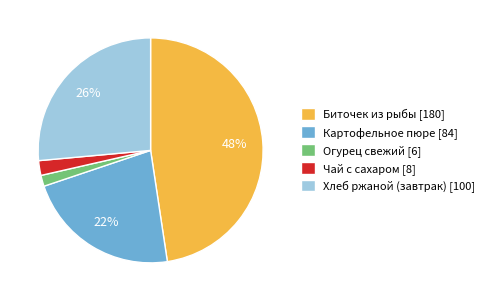

Approximately how many times larger is the value at Биточек из рыбы [180] compared to Хлеб ржаной (завтрак) [100]?

1.8